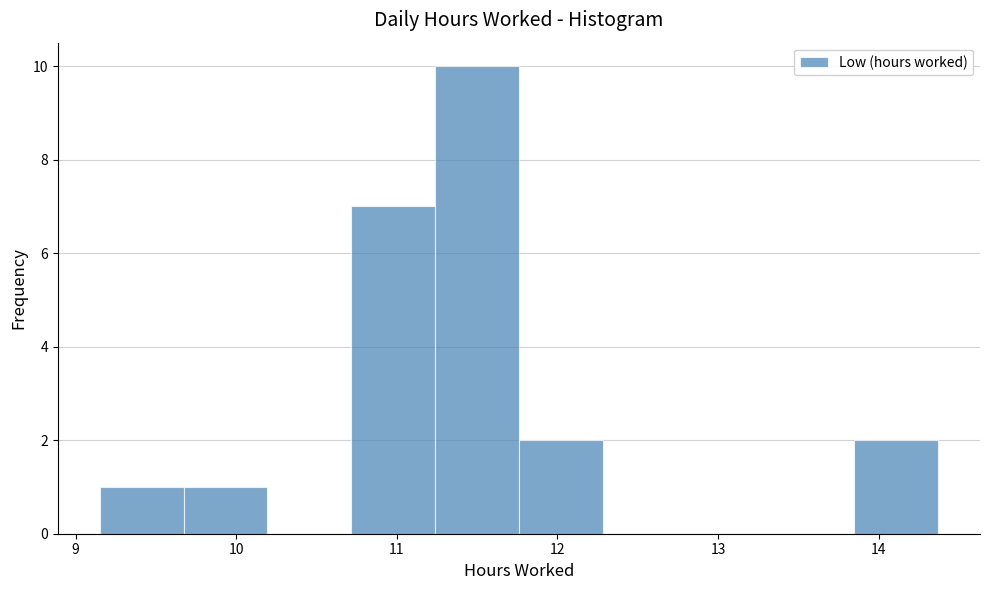

Reading left to right, list every bar in this chart as the range it spans on the x-axis followed by its height. Neither the bar edges nor the heights are printed on the chart, so give them approximately, as read against the axes.

9.2 to 9.7: 1
9.7 to 10.2: 1
10.2 to 10.7: 0
10.7 to 11.2: 7
11.2 to 11.8: 10
11.8 to 12.3: 2
12.3 to 12.8: 0
12.8 to 13.3: 0
13.3 to 13.8: 0
13.8 to 14.4: 2